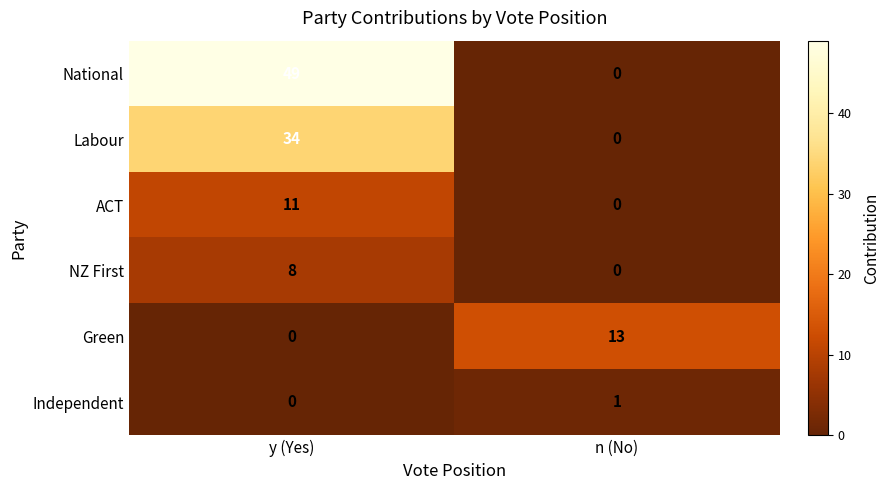

Which series has the largest range (max minus min)?

National